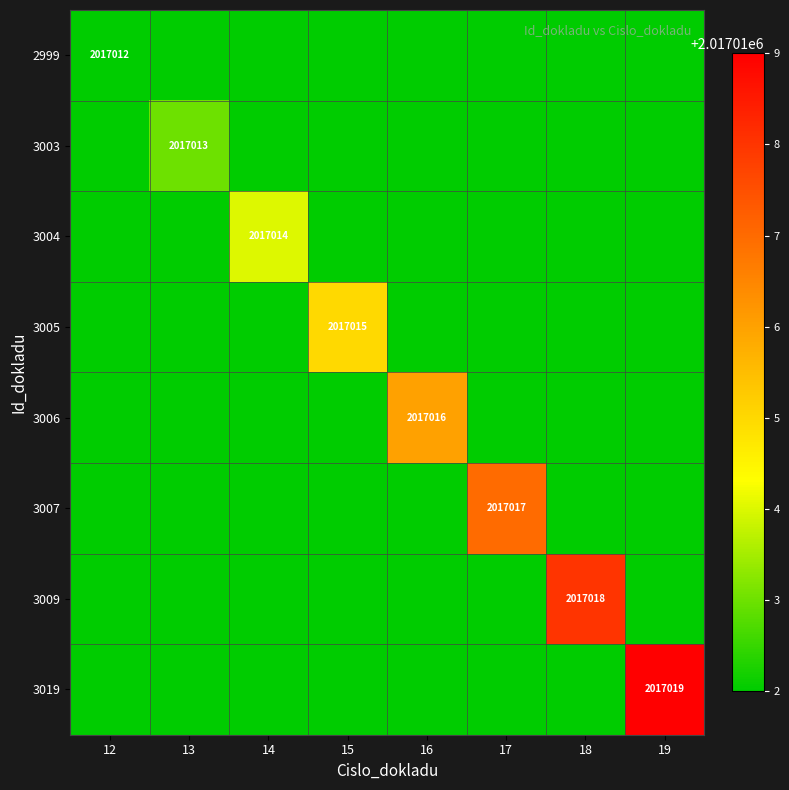

Which series has the widest spread of values?

3019